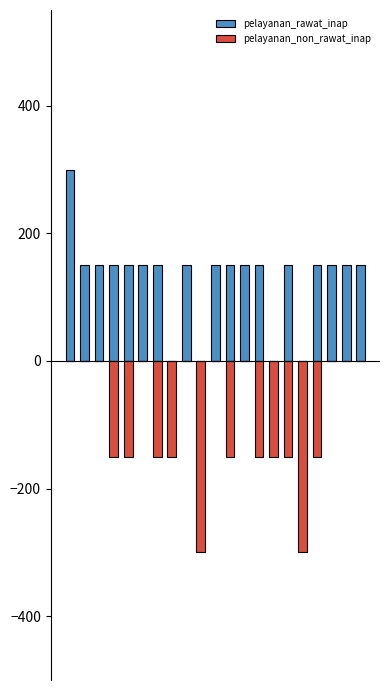

Reading right to left, what are all the values shown in this chart?

pelayanan_rawat_inap: 20=150	19=150	18=150	17=150	16=0	15=150	14=0	13=150	12=150	11=150	10=150	9=0	8=150	7=0	6=150	5=150	4=150	3=150	2=150	1=150	0=300
pelayanan_non_rawat_inap: 20=0	19=0	18=0	17=-150	16=-300	15=-150	14=-150	13=-150	12=0	11=-150	10=0	9=-300	8=0	7=-150	6=-150	5=0	4=-150	3=-150	2=0	1=0	0=0